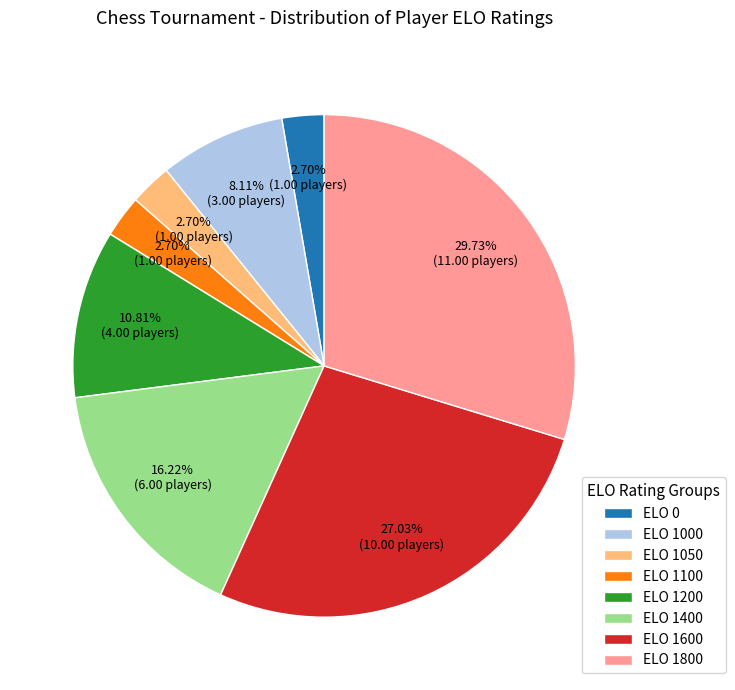

Is there any slice that represents more than half of the pie?

No